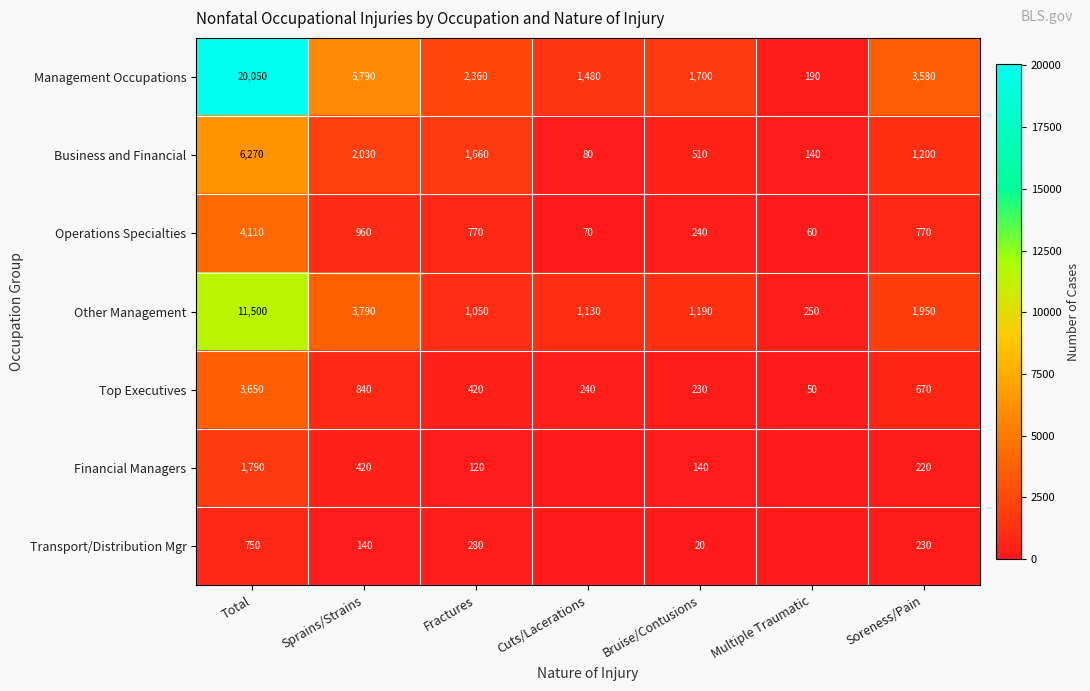

What is the sum of the Management Occupations values at Cuts/Lacerations and Multiple Traumatic?

1670